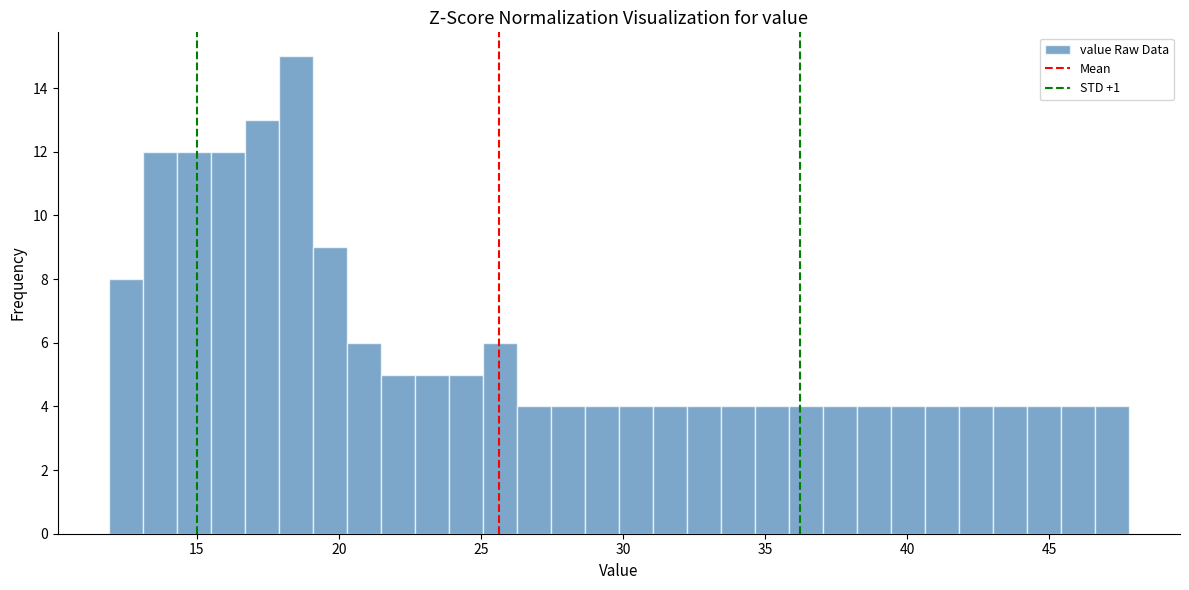

Around what value on the x-axis is the tallest bar? Give the approximate position of its centre, as read against the axis.

18.5